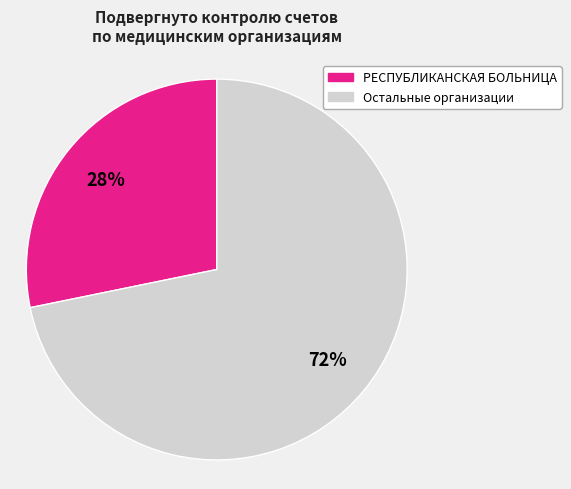

Is there any slice that represents more than half of the pie?

Yes